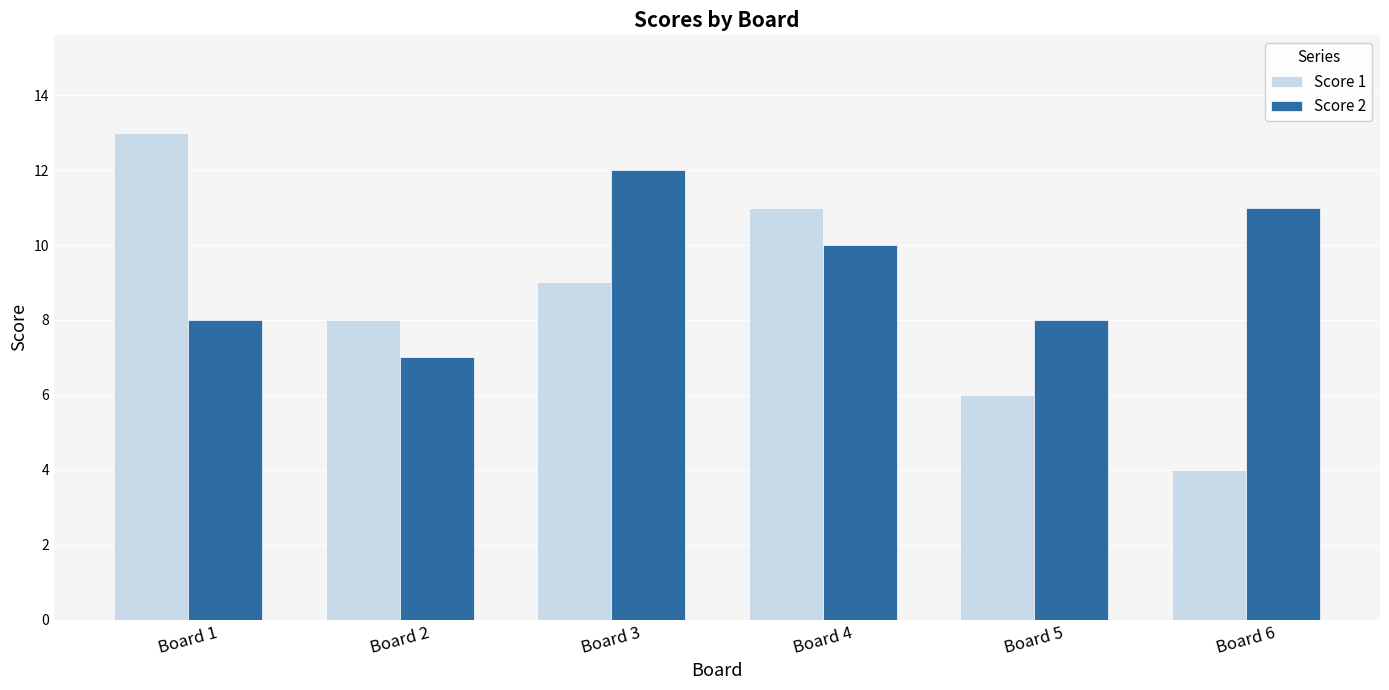

Are the bars horizontal?

No